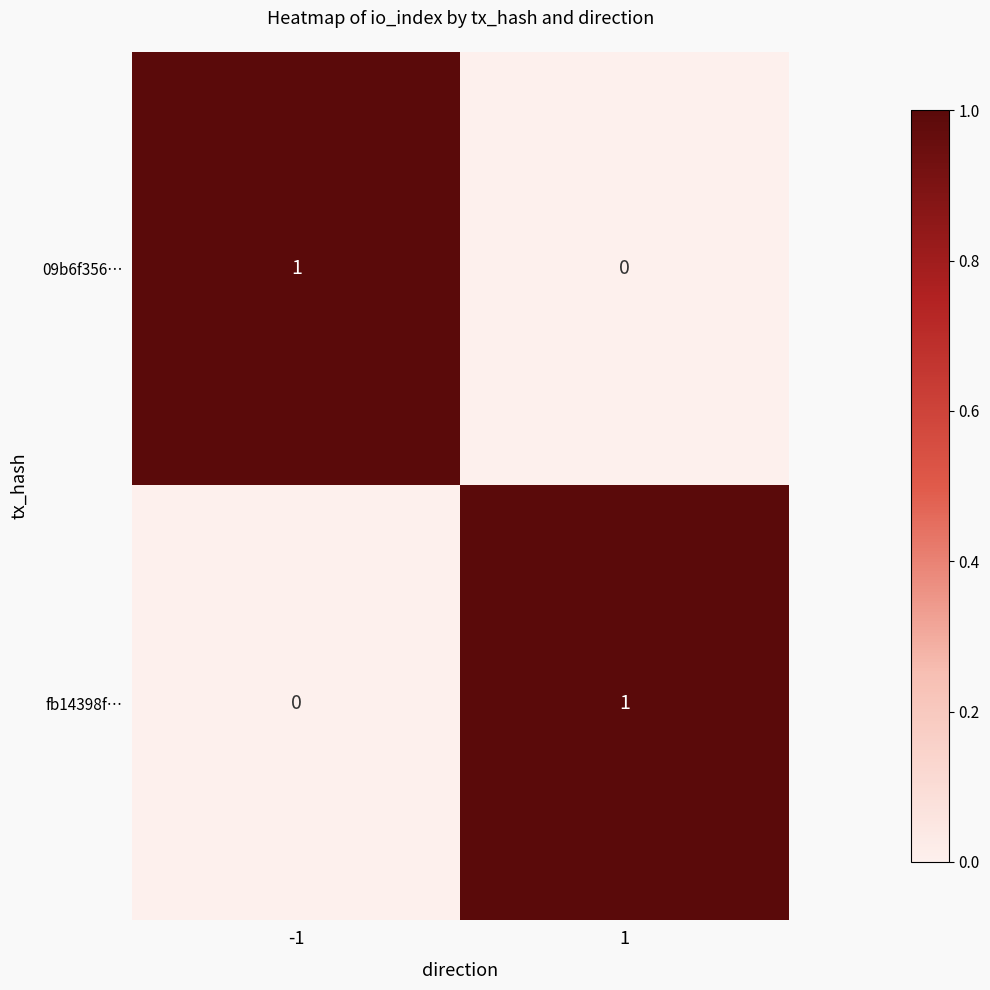

The value of 09b6f356… at -1 is 1. True or false?

True